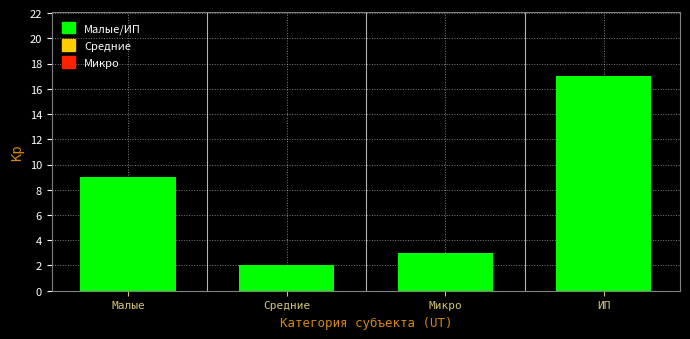

Reading left to right, extract all data points from this chart.

9	2	3	17